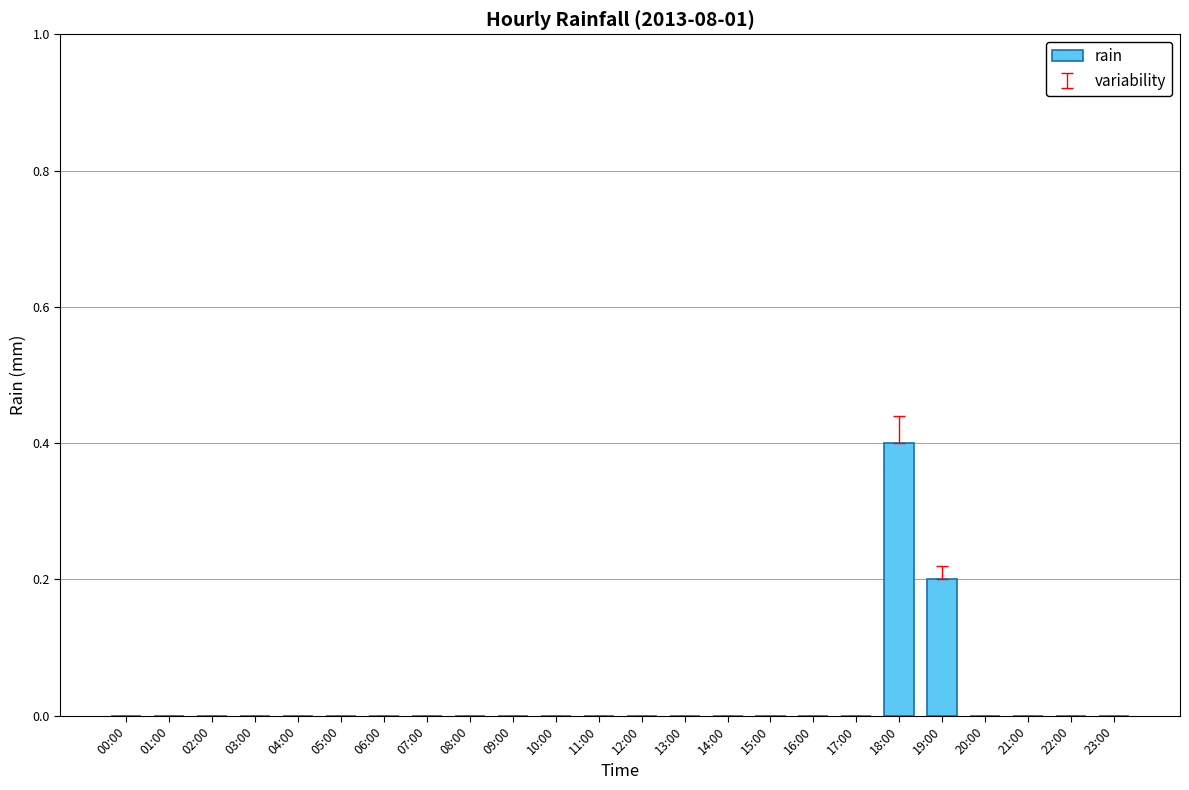

What is the sum of all values?

0.6